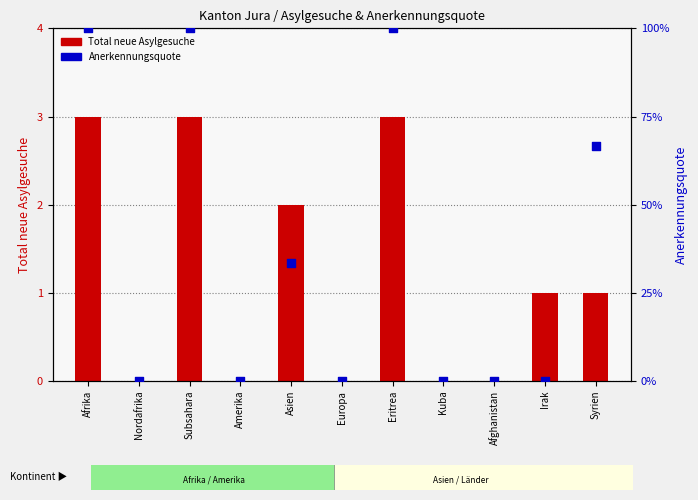

At how many categories does at least one series exceed 2?

3